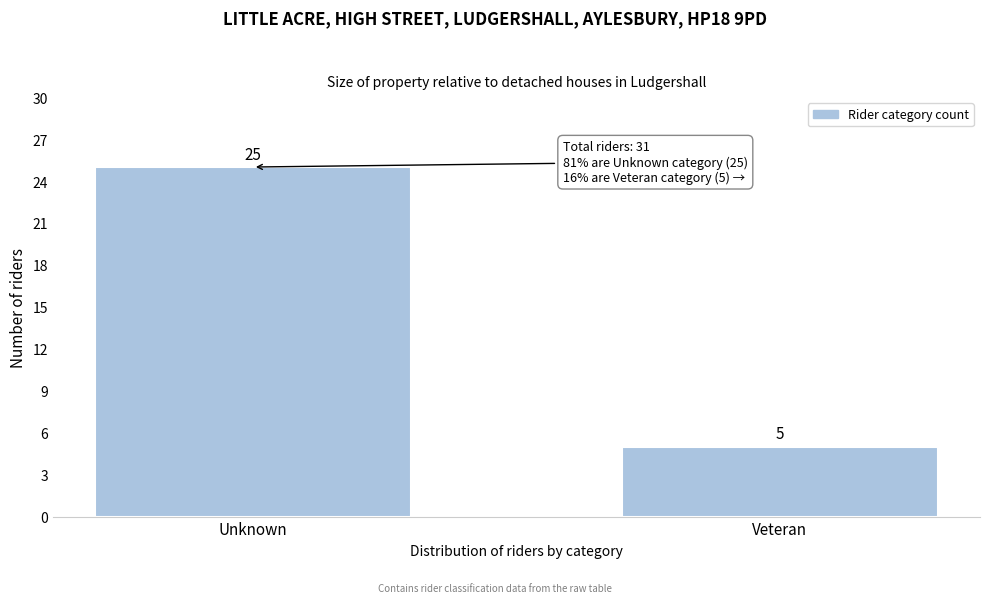

Reading left to right, what are all the values shown in this chart?

Unknown=25	Veteran=5